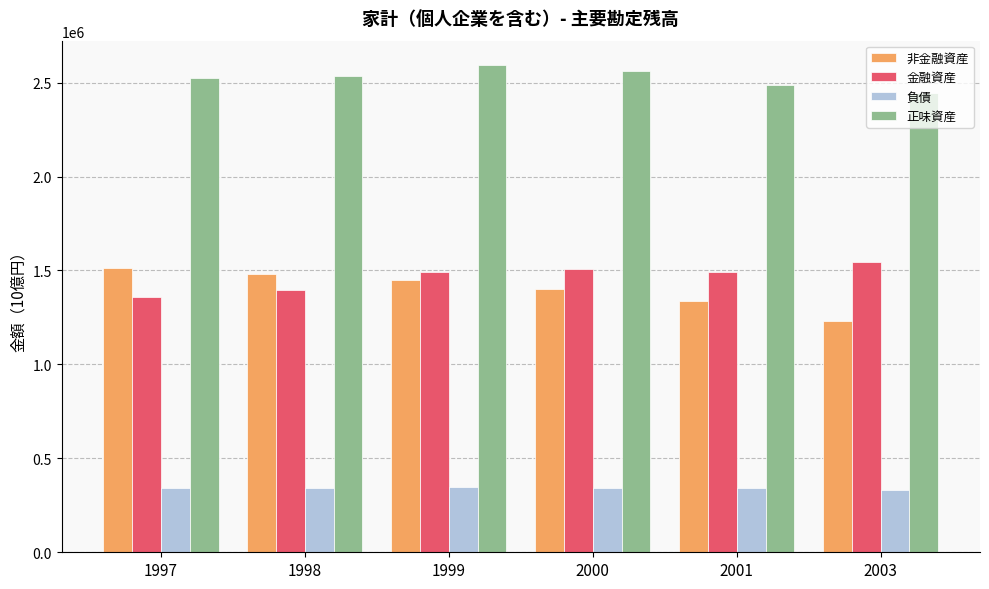

What is the sum of all 負債 values?

2049241.7